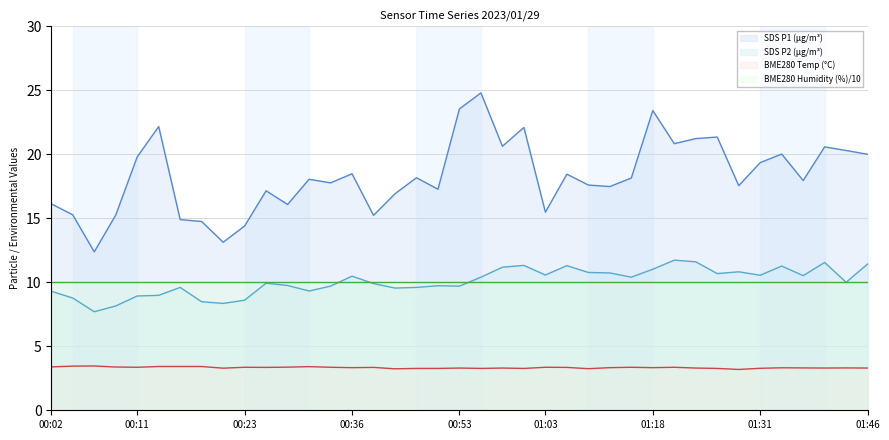

Which series has the largest range (max minus min)?

SDS P1 (µg/m³)